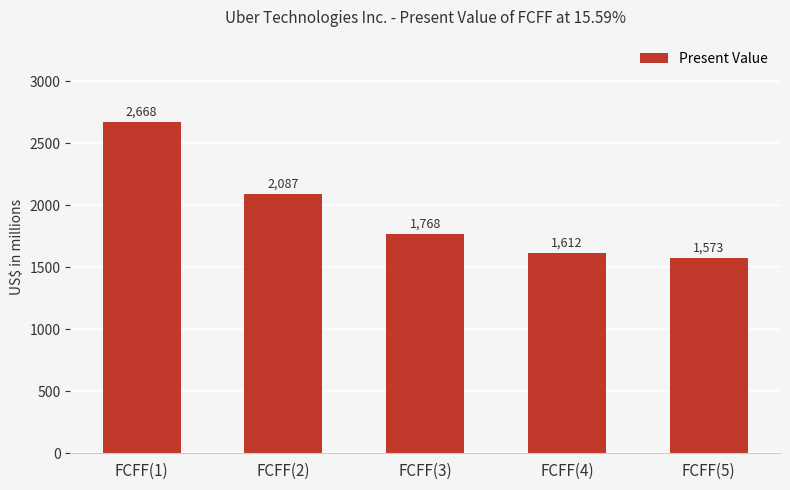

Which category has the highest value across all series?

FCFF(1)